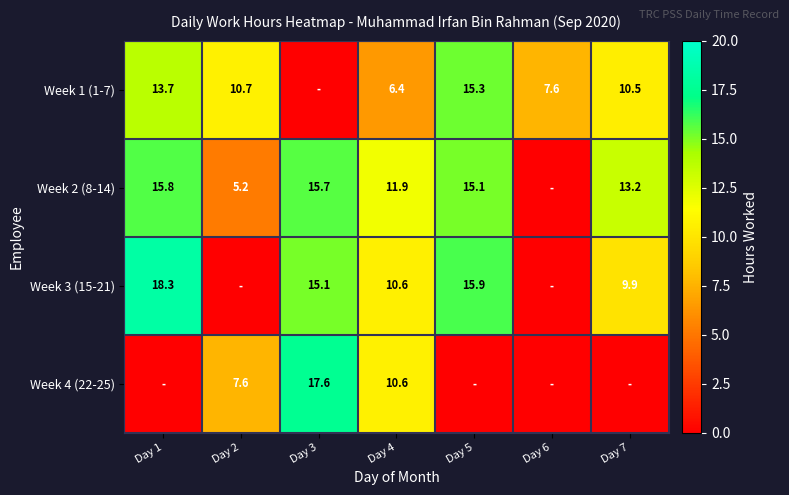

Is the value of Week 1 (1-7) at Day 7 greater than the value of Week 2 (8-14) at Day 7?

No